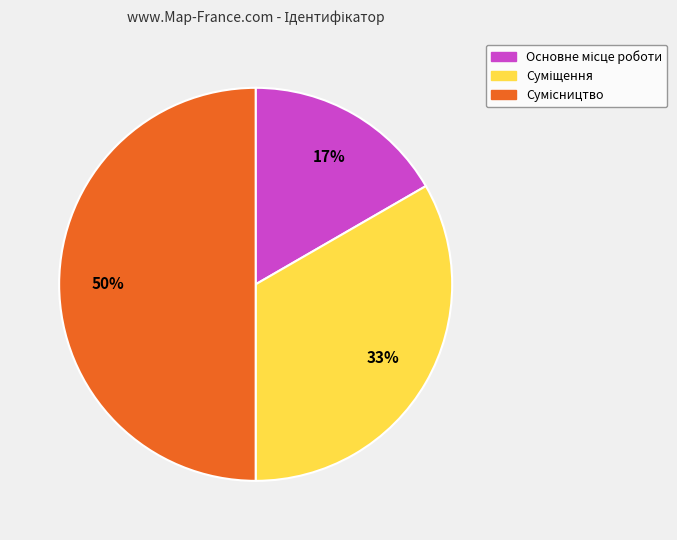

To the nearest percent, what is the difference between the largest and smallest slice percentages?

33%